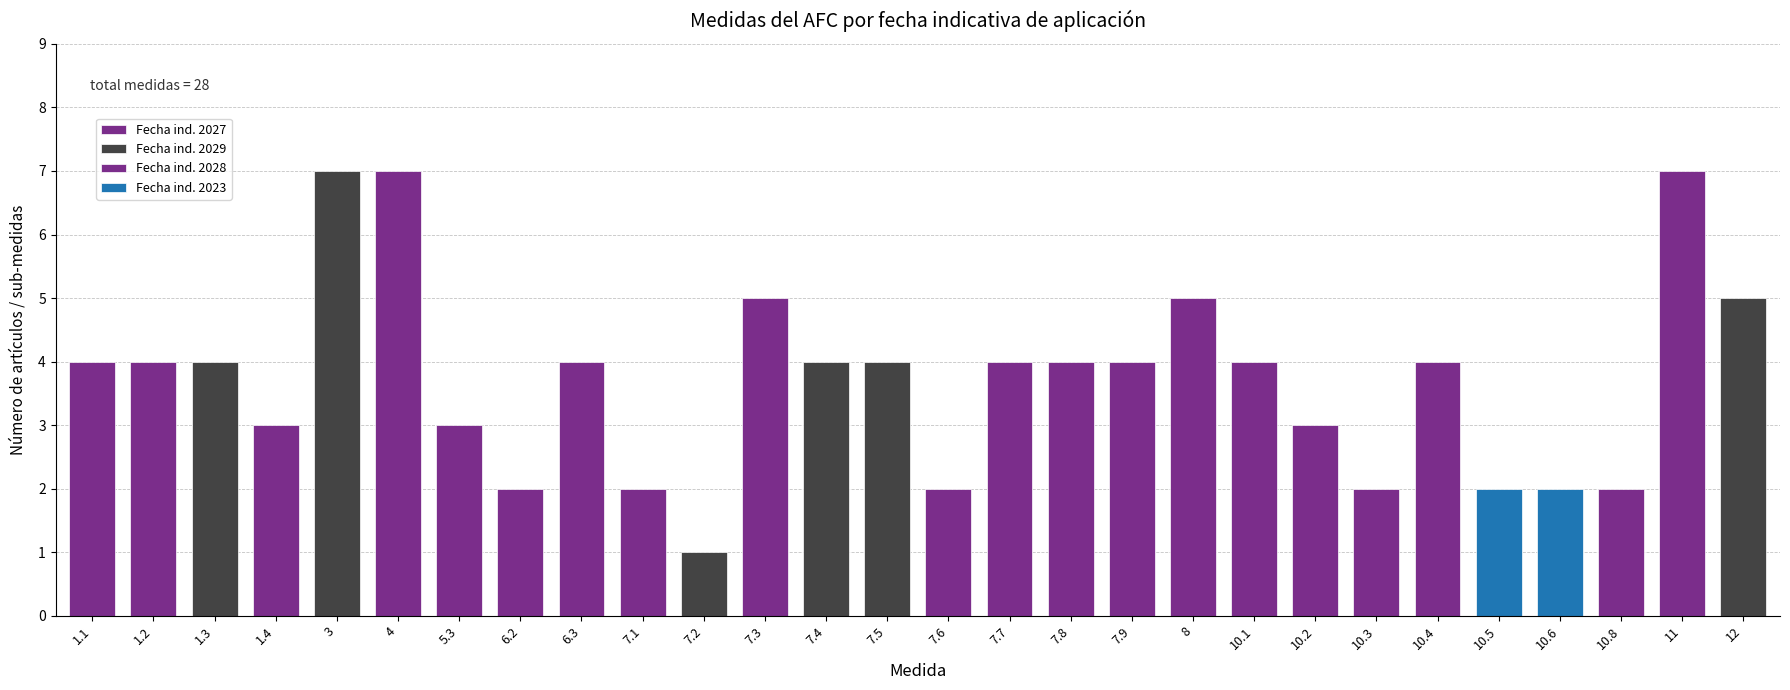

How many data points are above 4?

6